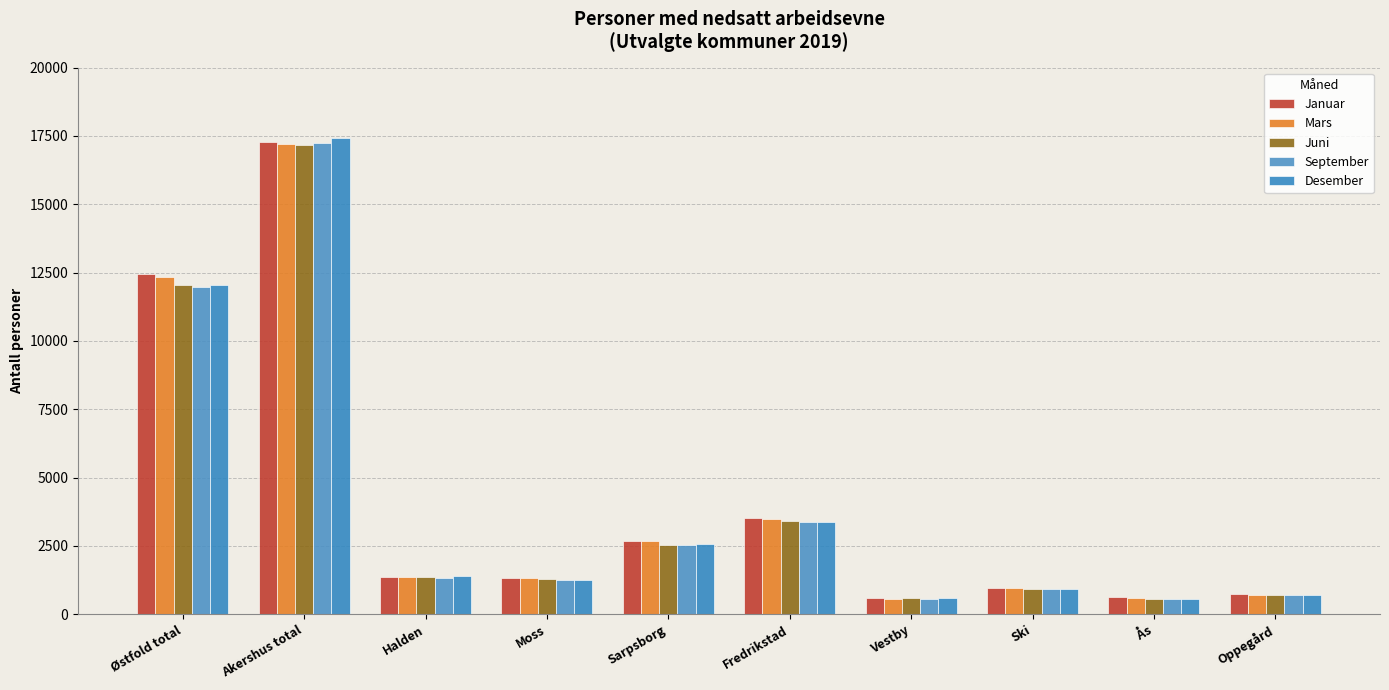

Which has a higher value, Ski or Sarpsborg?

Sarpsborg